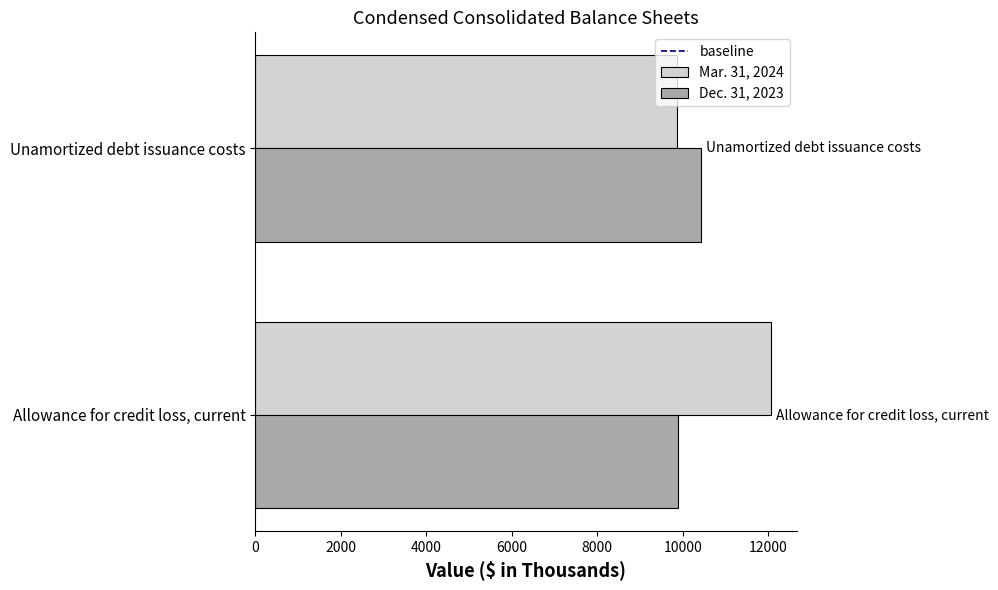

Which series has the largest range (max minus min)?

Mar. 31, 2024